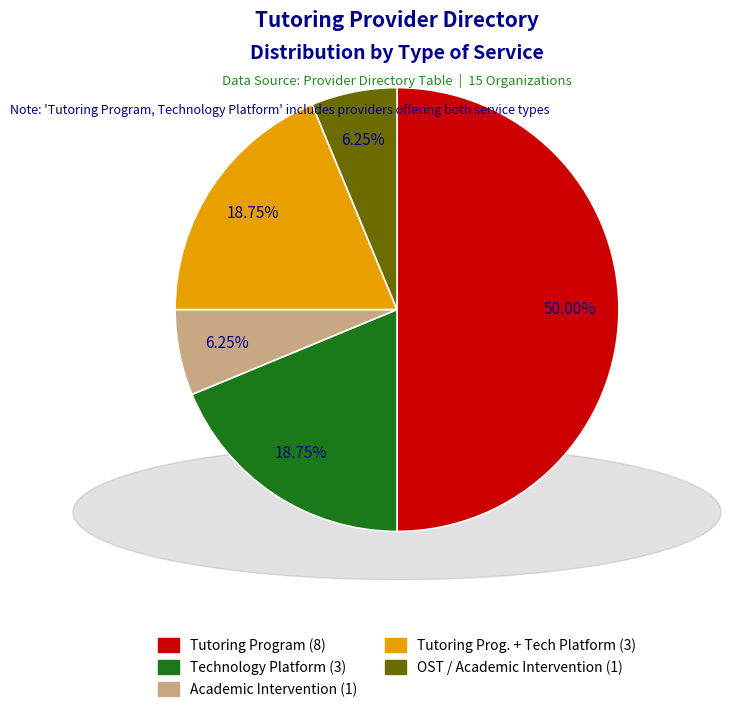

How many segments does this pie chart have?

5